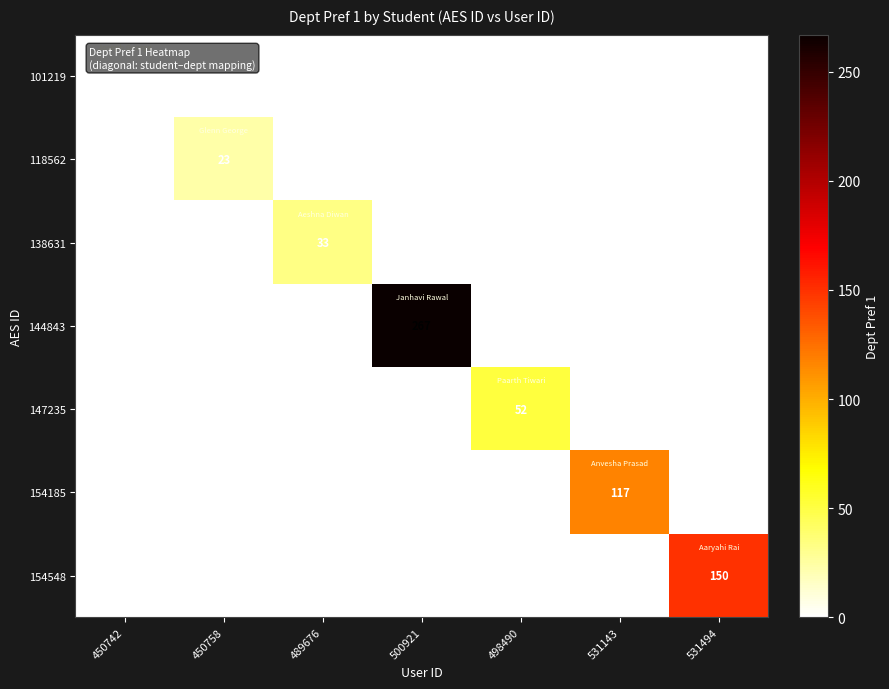

True or false: 154185 has a value of 117 at 531143.

True